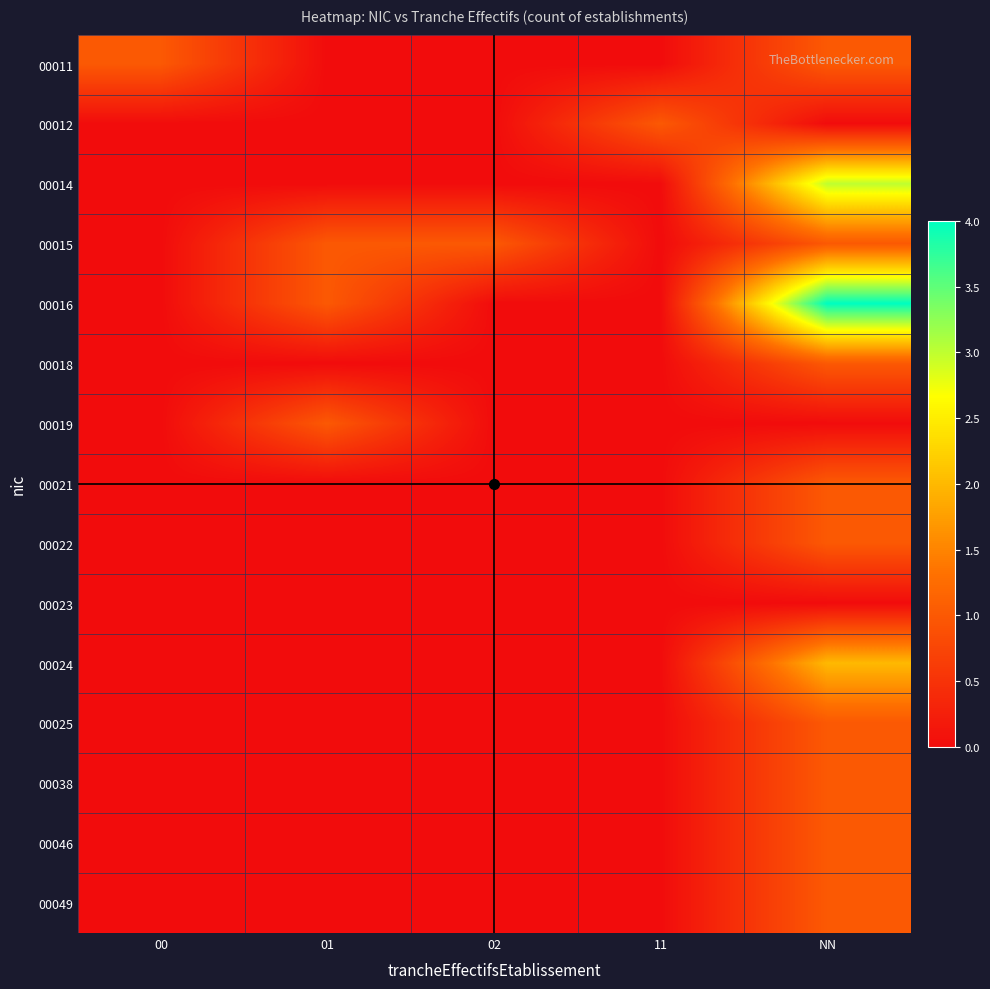

Reading left to right, extract all data points from this chart.

00011: 00=1	01=0	02=0	11=0	NN=1
00012: 00=0	01=0	02=0	11=1	NN=0
00014: 00=0	01=0	02=0	11=0	NN=3
00015: 00=0	01=1	02=1	11=0	NN=1
00016: 00=0	01=1	02=0	11=0	NN=4
00018: 00=0	01=0	02=0	11=0	NN=1
00019: 00=0	01=1	02=0	11=0	NN=0
00021: 00=0	01=0	02=0	11=0	NN=1
00022: 00=0	01=0	02=0	11=0	NN=1
00023: 00=0	01=0	02=0	11=0	NN=0
00024: 00=0	01=0	02=0	11=0	NN=2
00025: 00=0	01=0	02=0	11=0	NN=1
00038: 00=0	01=0	02=0	11=0	NN=1
00046: 00=0	01=0	02=0	11=0	NN=1
00049: 00=0	01=0	02=0	11=0	NN=1